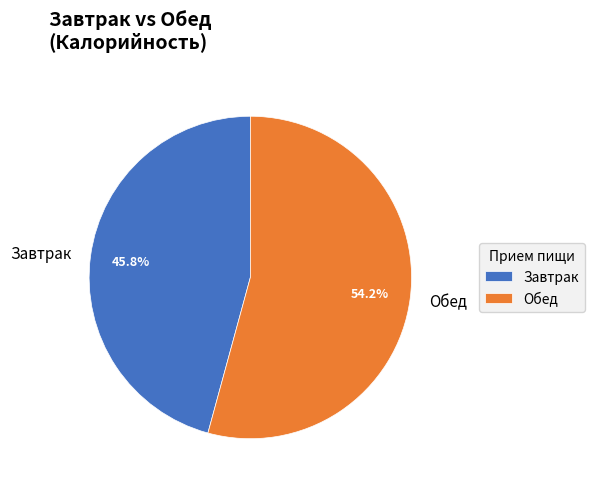

Between Обед and Завтрак, which is larger?

Обед